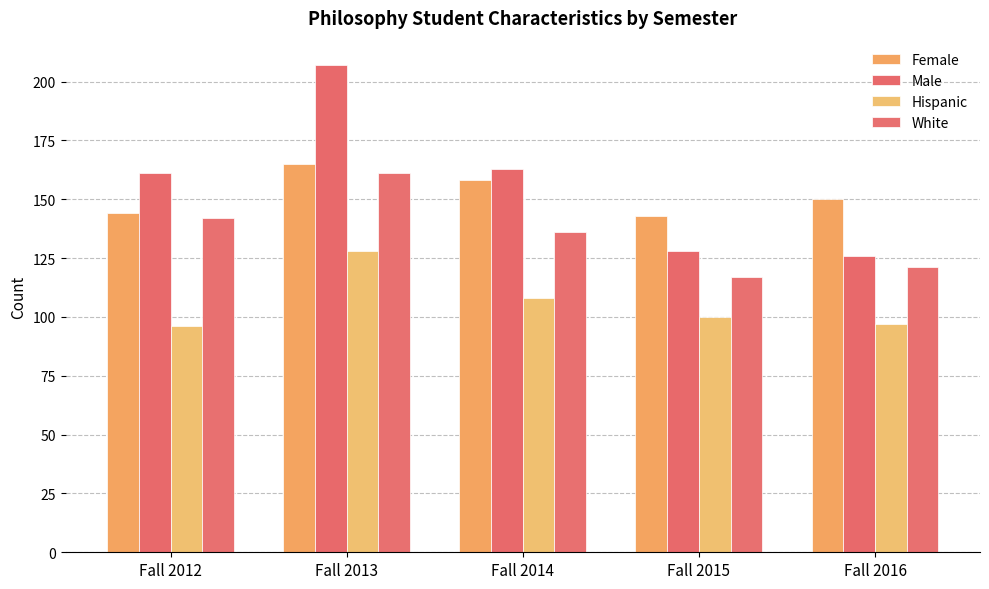

Where is White nearest to the value 139?

Fall 2012